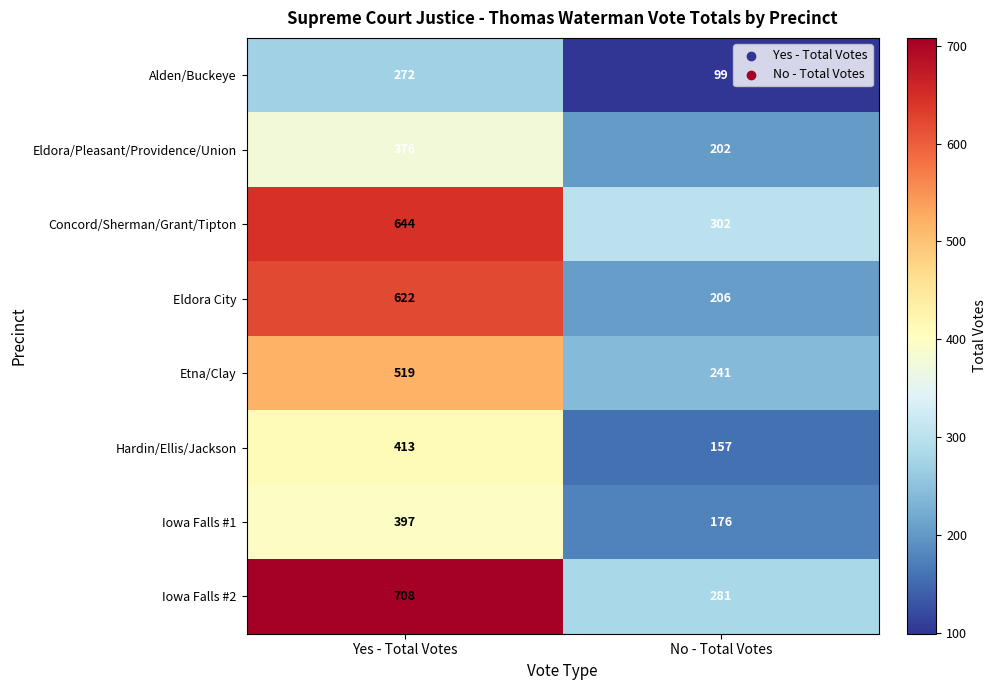

Reading left to right, what are all the values shown in this chart?

Alden/Buckeye: Yes - Total Votes=272	No - Total Votes=99
Eldora/Pleasant/Providence/Union: Yes - Total Votes=376	No - Total Votes=202
Concord/Sherman/Grant/Tipton: Yes - Total Votes=644	No - Total Votes=302
Eldora City: Yes - Total Votes=622	No - Total Votes=206
Etna/Clay: Yes - Total Votes=519	No - Total Votes=241
Hardin/Ellis/Jackson: Yes - Total Votes=413	No - Total Votes=157
Iowa Falls #1: Yes - Total Votes=397	No - Total Votes=176
Iowa Falls #2: Yes - Total Votes=708	No - Total Votes=281